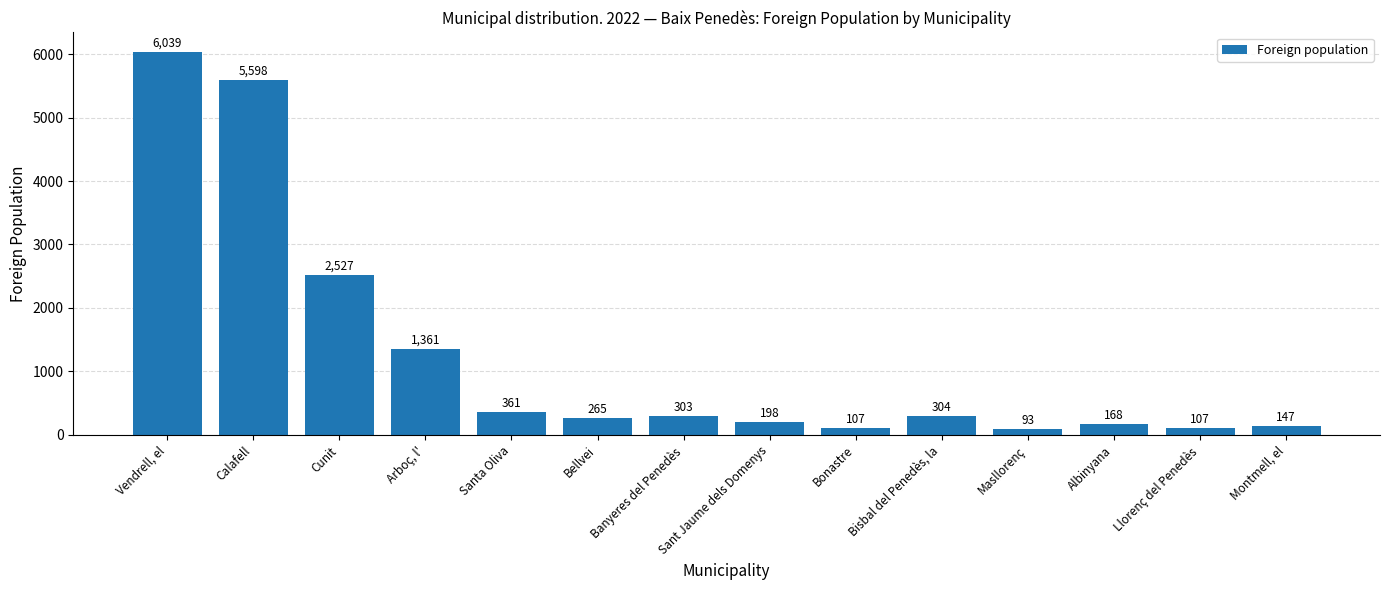

Which category has the highest value across all series?

Vendrell, el